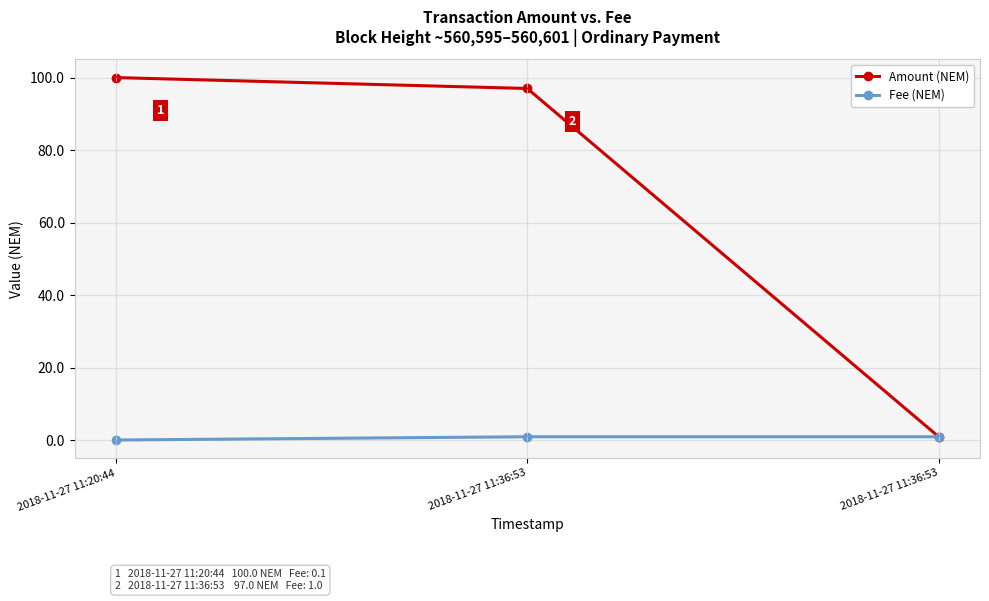

How many data points does each series have?

3